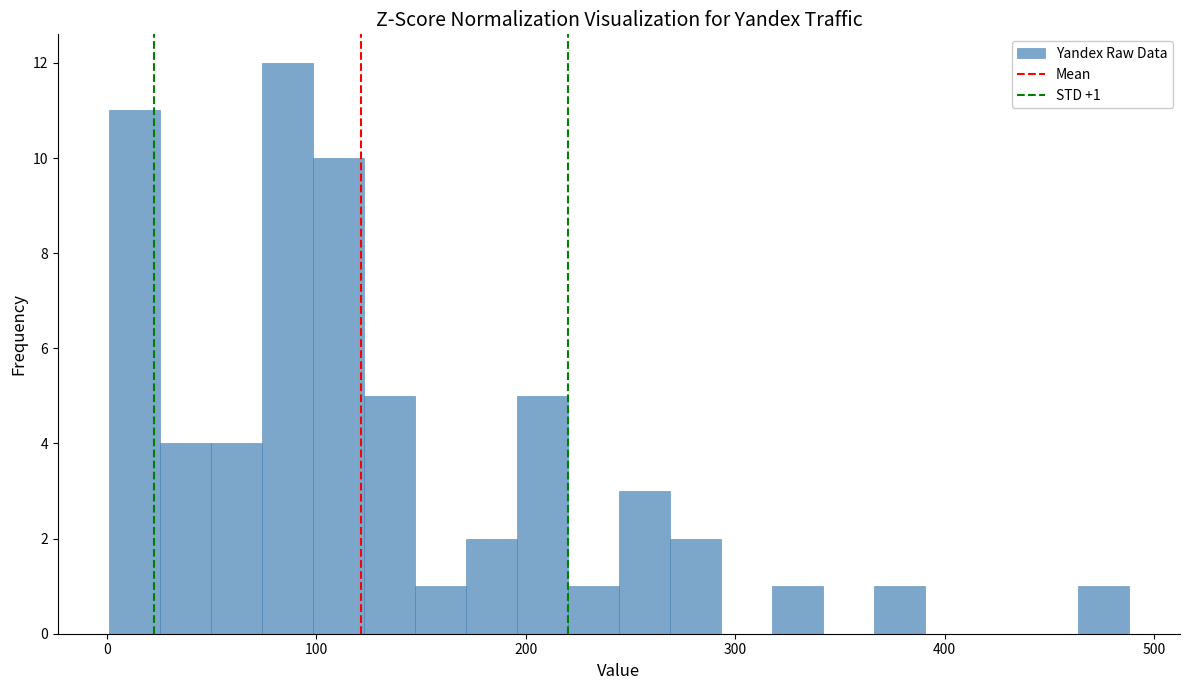

Around what value on the x-axis is the tallest bar? Give the approximate position of its centre, as read against the axis.

90